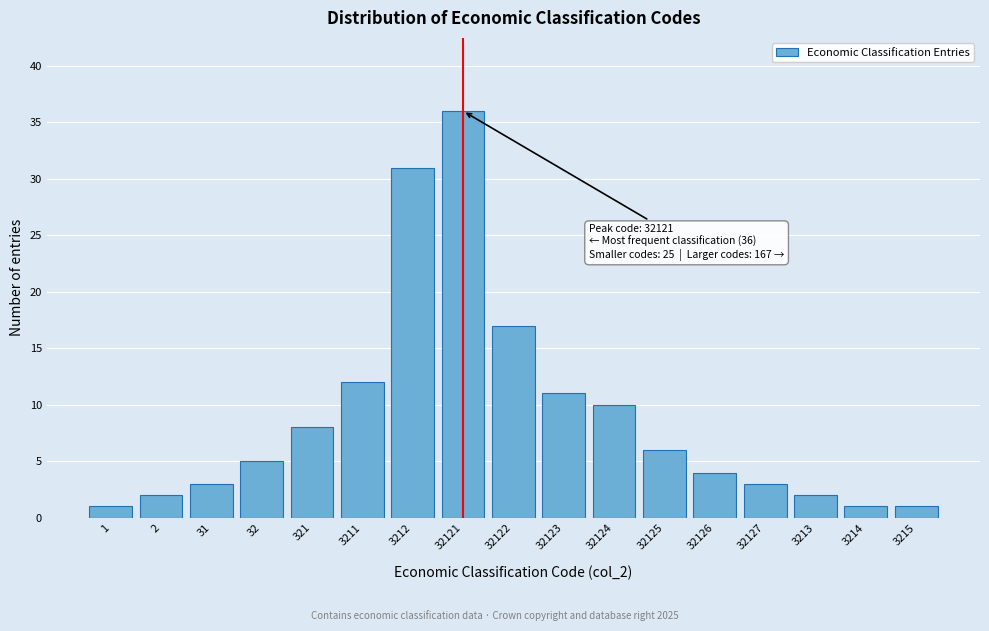

Reading left to right, extract all data points from this chart.

1=1	2=2	31=3	32=5	321=8	3211=12	3212=31	32121=36	32122=17	32123=11	32124=10	32125=6	32126=4	32127=3	3213=2	3214=1	3215=1